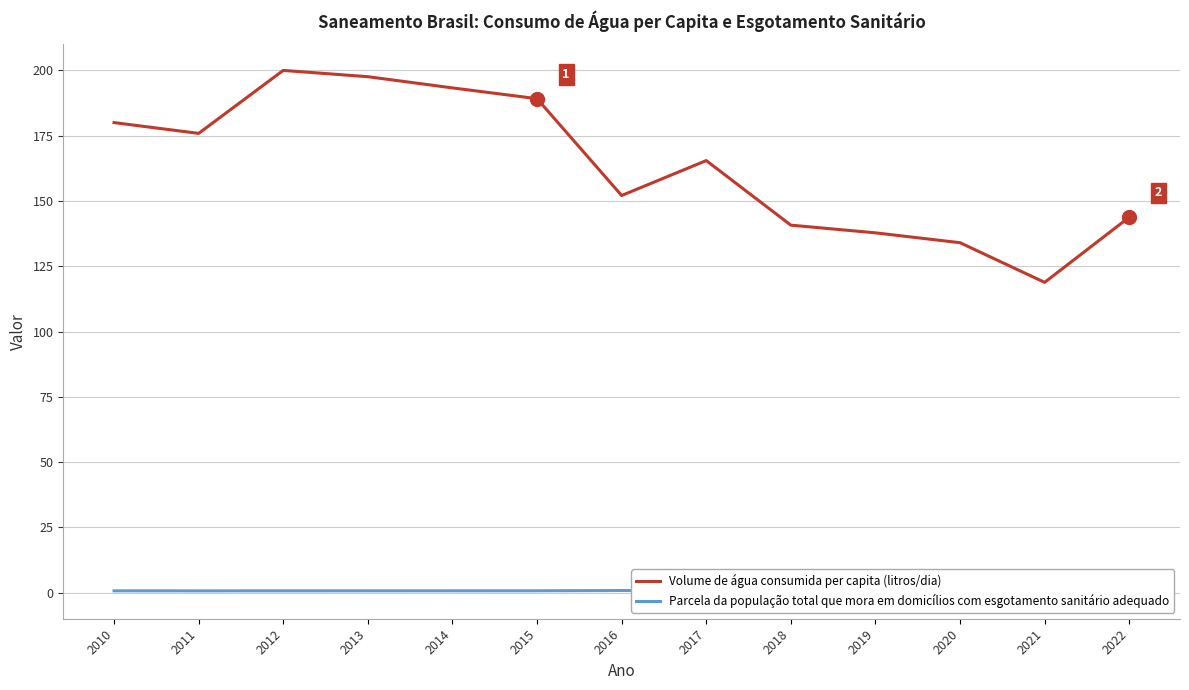

How many categories are shown in the chart?

13